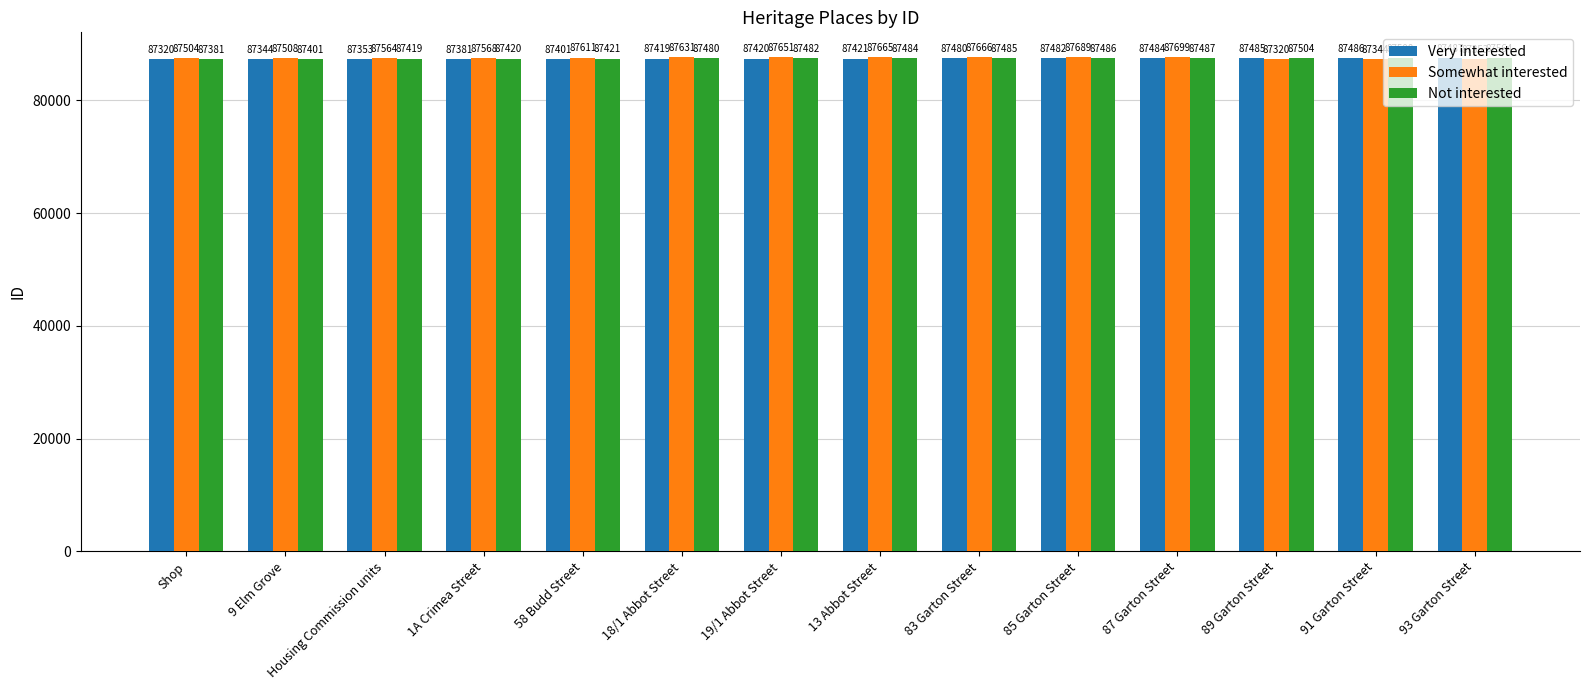

What is the sum of the Very interested values at 89 Garton Street and Housing Commission units?

174838